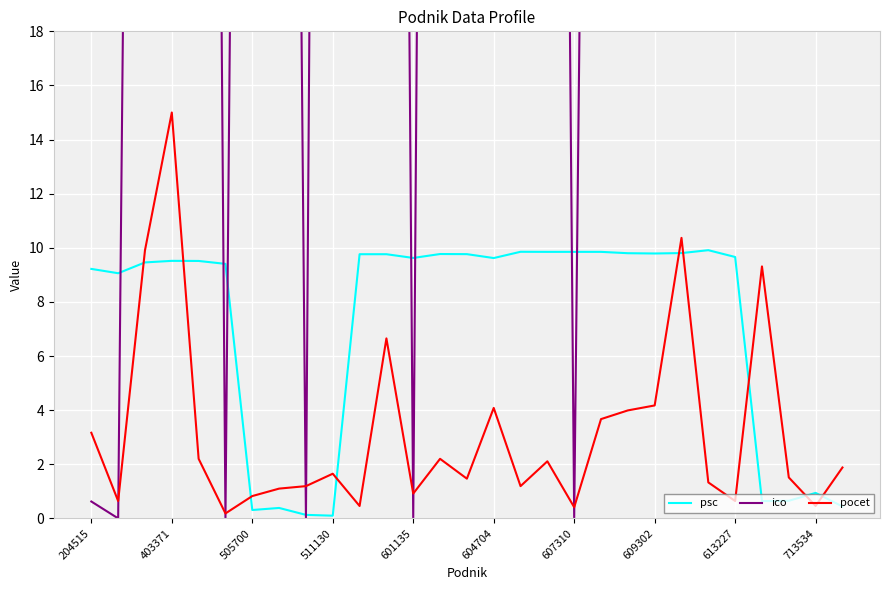

Rank the series by their maximum value, from lowest to highest.

psc, pocet, ico